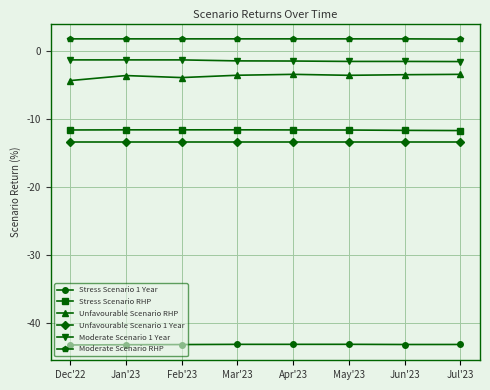

The Moderate Scenario 1 Year series shows -1.5 at May'23. True or false?

True